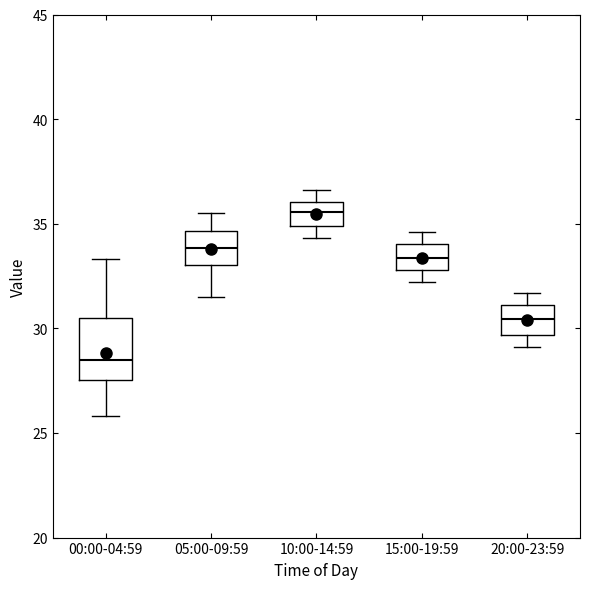

Where is the upper edge of the box for 00:00-04:59 on the y-axis? The values are not printed on the chart, so give them approximately, as read against the axis.

30.5